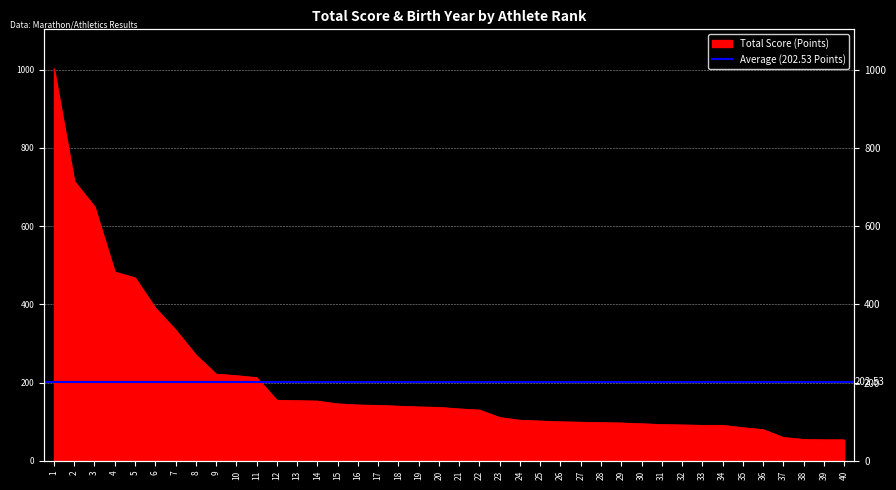

What is the ratio of the value at 4 to the value at 34?

5.3